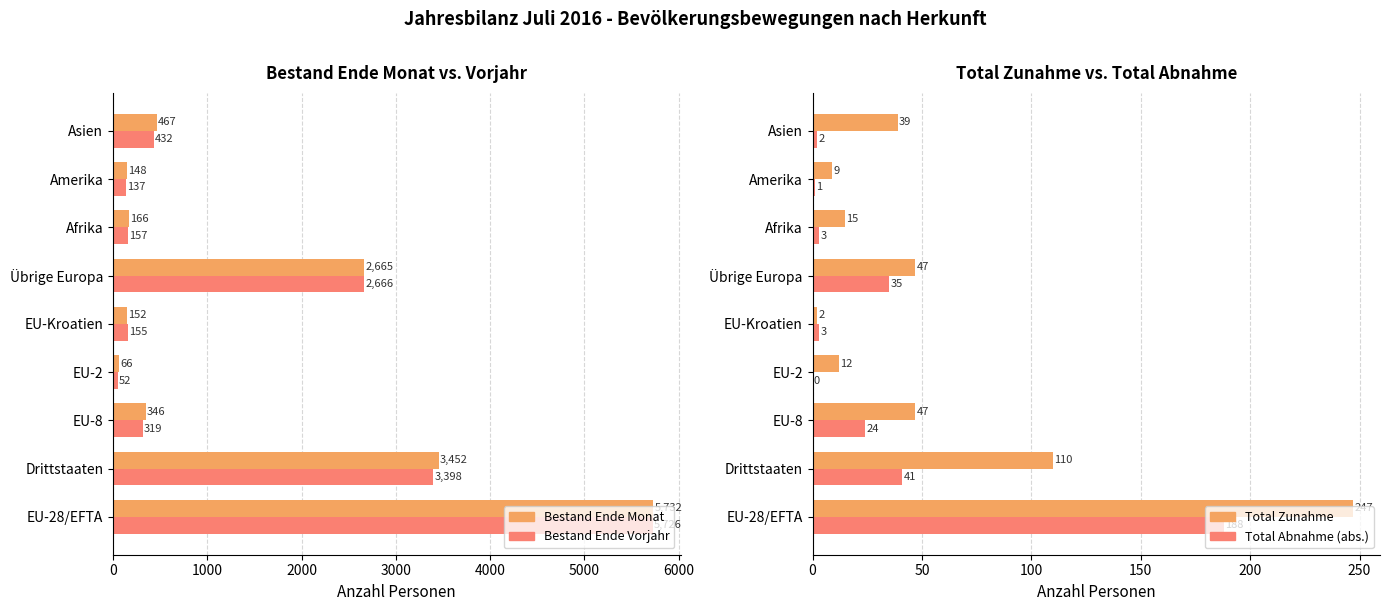

What are all the series names shown in the legend?

Bestand Ende Monat, Bestand Ende Vorjahr, Total Zunahme, Total Abnahme (abs.)